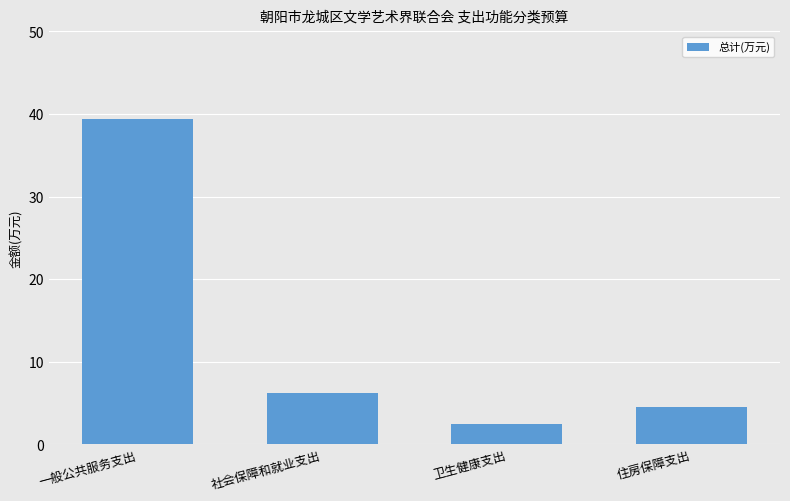

How many bars are there in total?

4